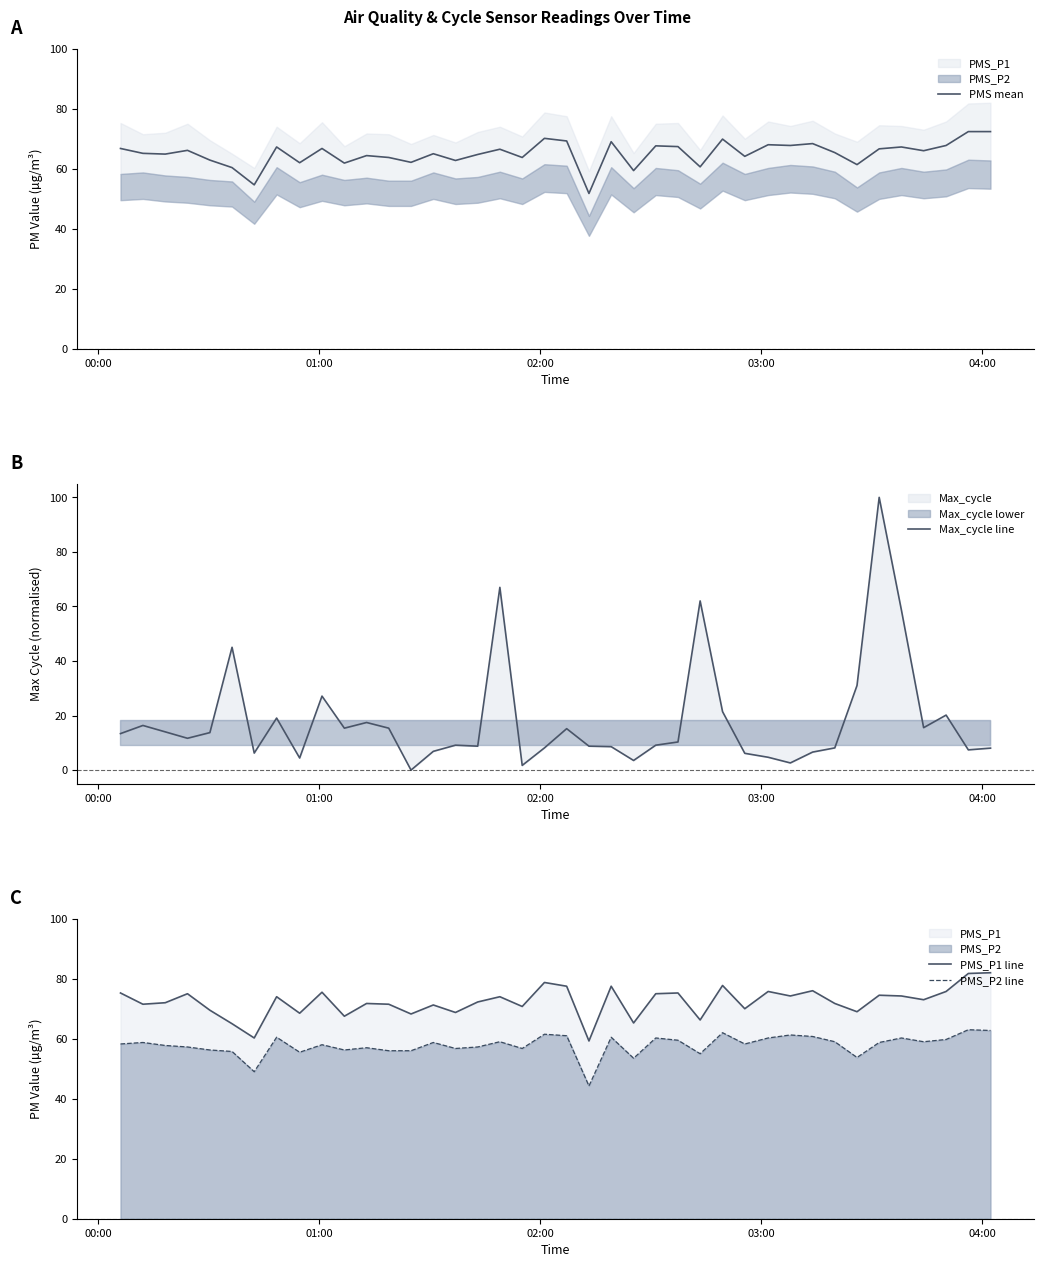

True or false: PMS mean and PMS_P2 line cross at least once.

False